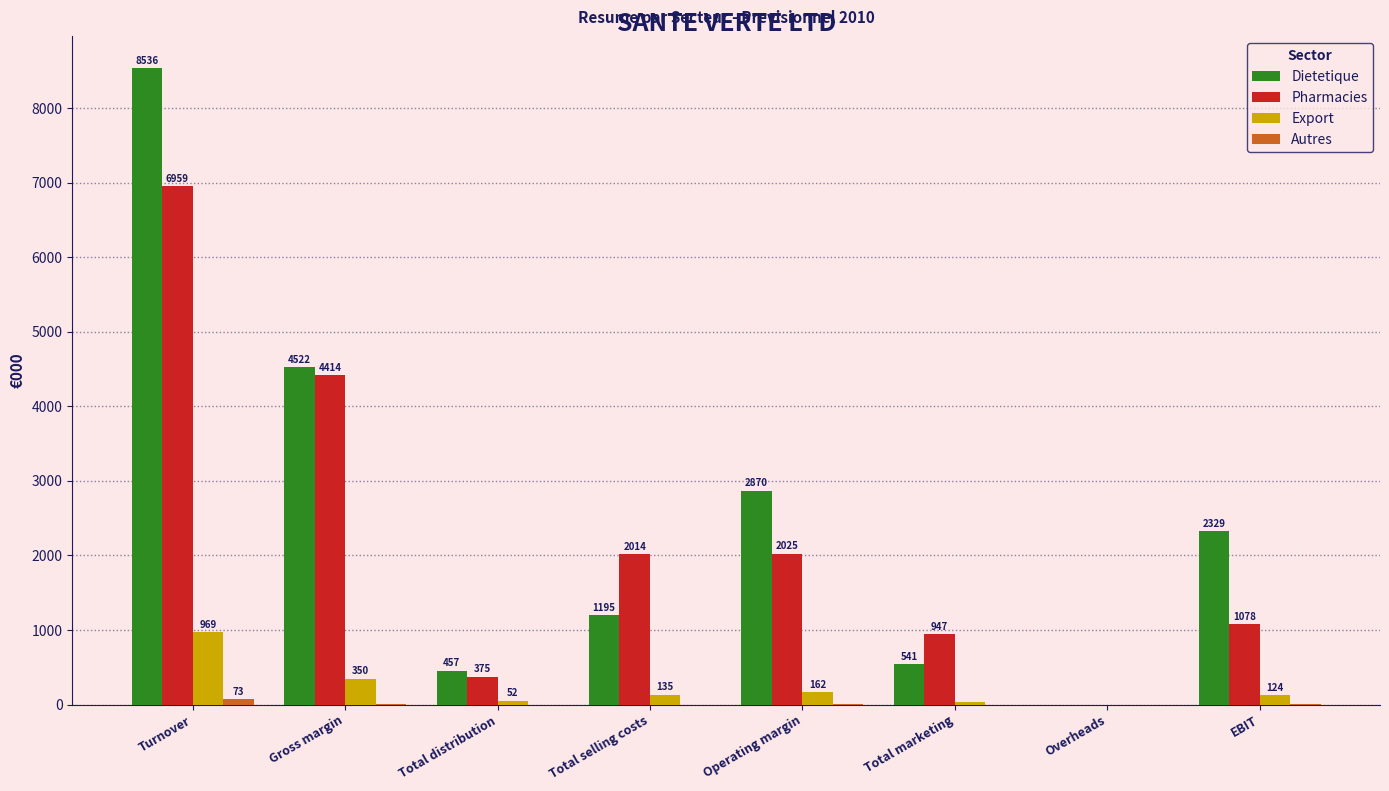

At which label is Pharmacies closest to 3479?

Gross margin